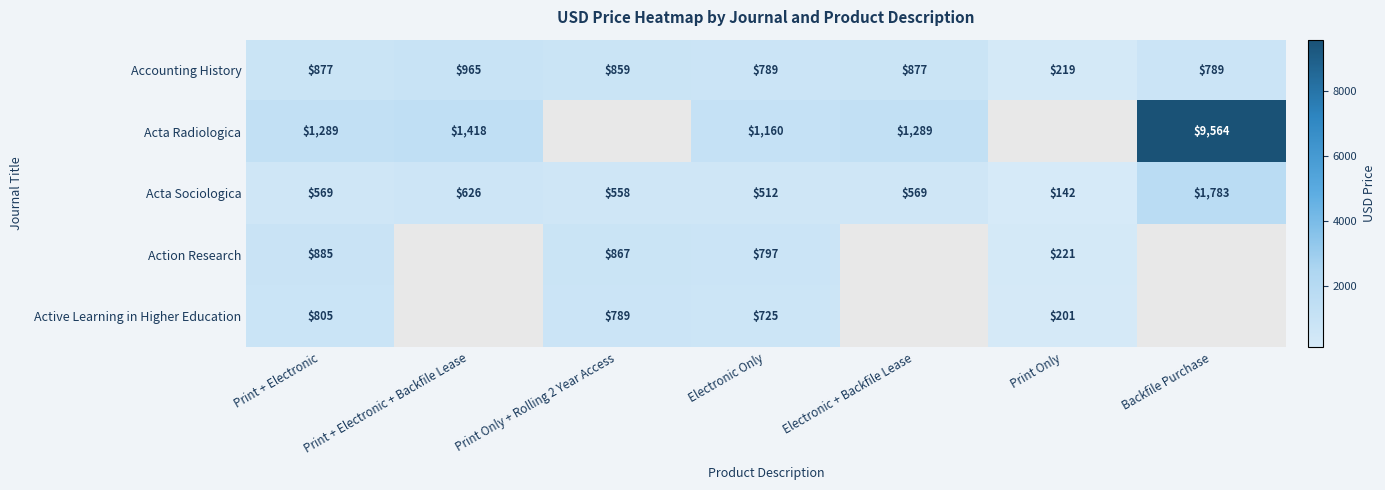

What is the approximate value of Acta Sociologica at Print + Electronic + Backfile Lease, to the nearest 10?

630